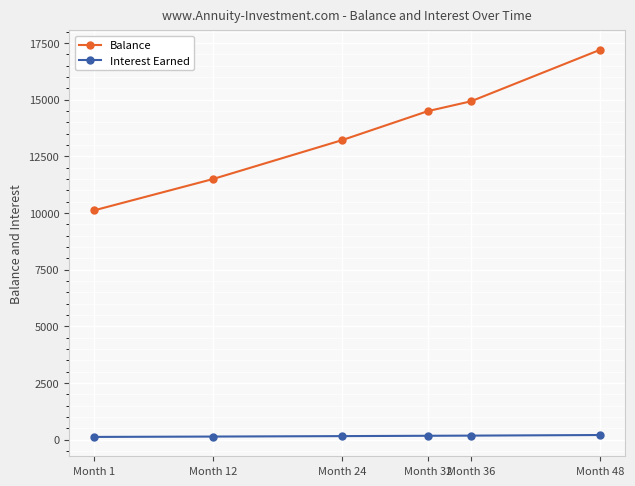

What is the spread (max minus min) of values at Month 12?

11360.9